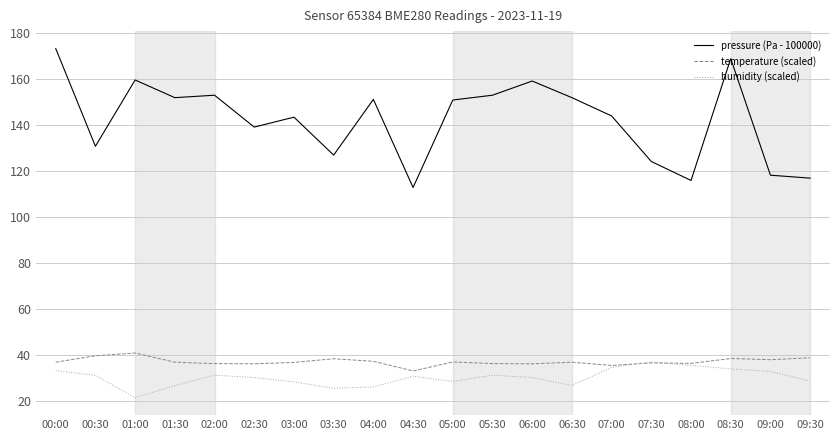

Which series has the largest range (max minus min)?

pressure (Pa - 100000)